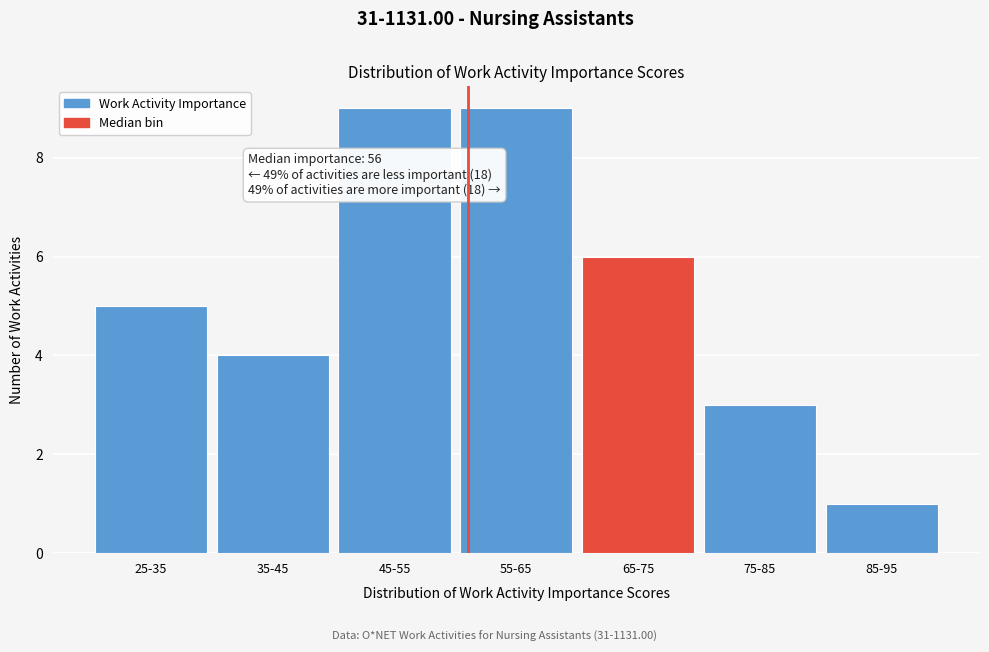

Reading left to right, extract all data points from this chart.

5	4	9	9	6	3	1